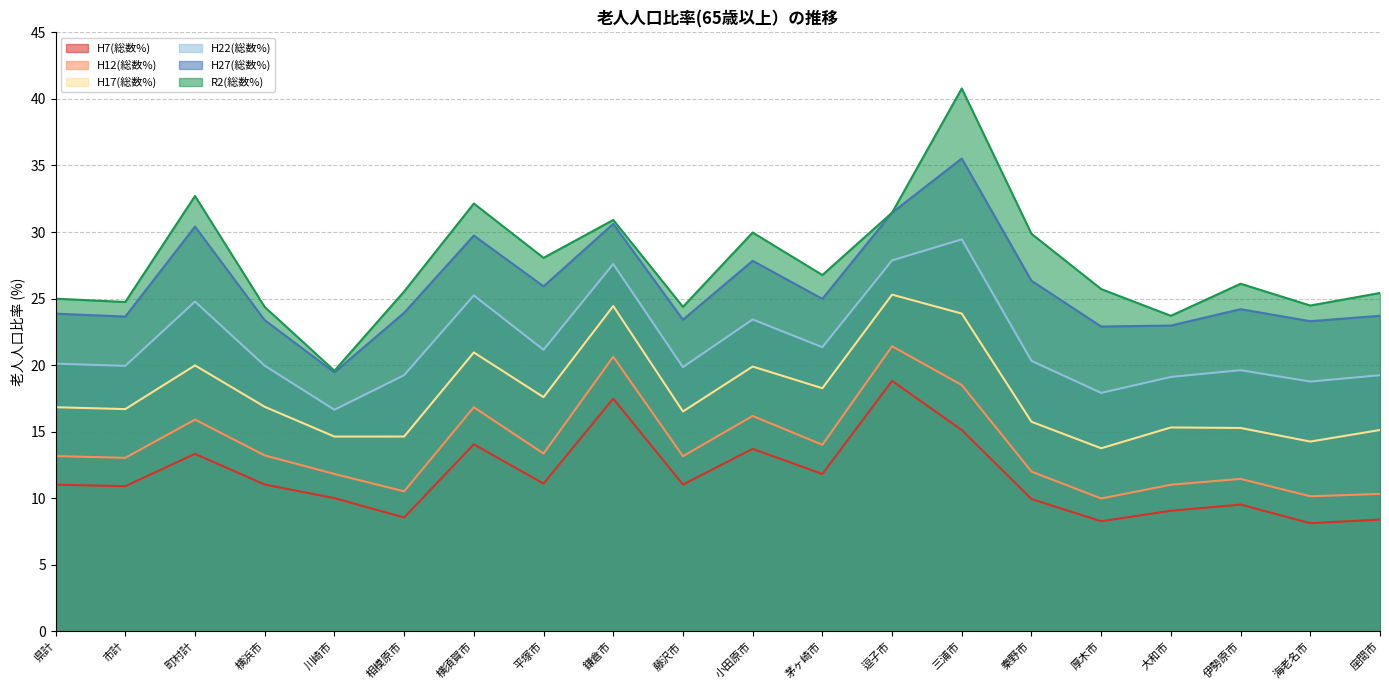

What is the greatest value displayed?

40.8